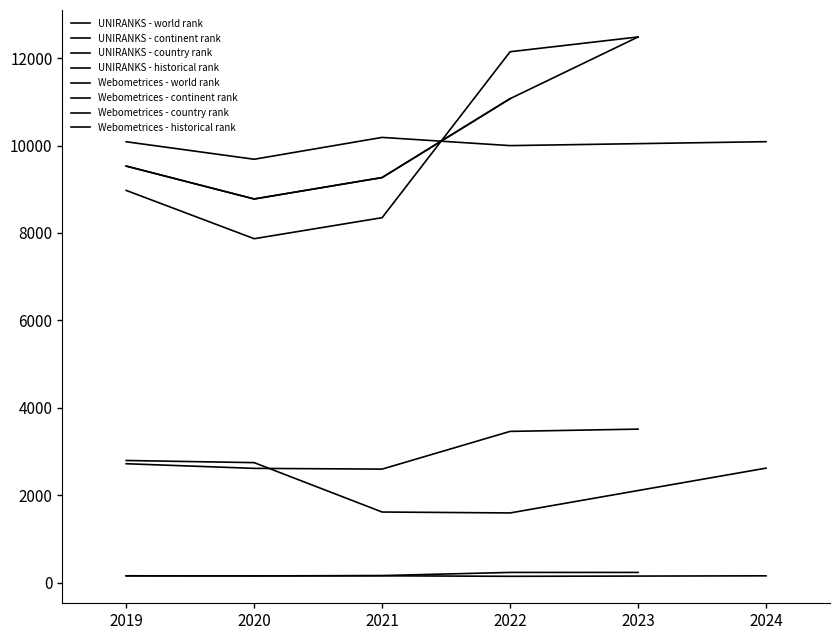

True or false: UNIRANKS - country rank has a value of 227.5 at 2019.

False